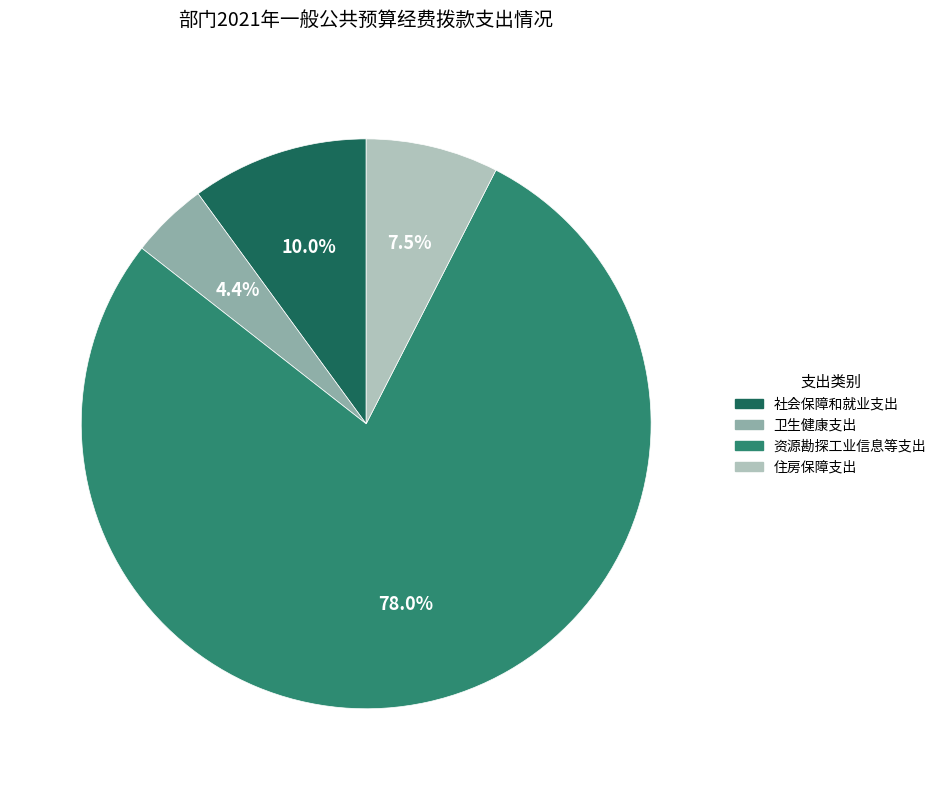

Which category has the smallest portion of the pie?

卫生健康支出